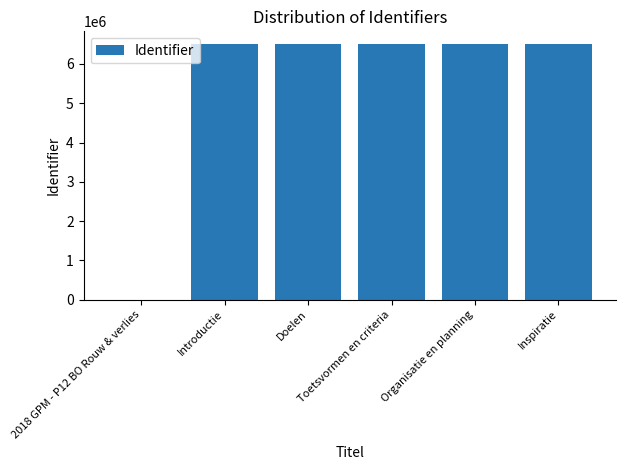

What is the maximum value shown in the chart?

6506219